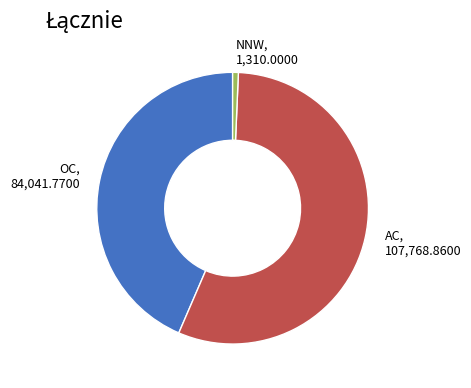

Approximately how many times larger is the value at OC compared to AC?

0.8